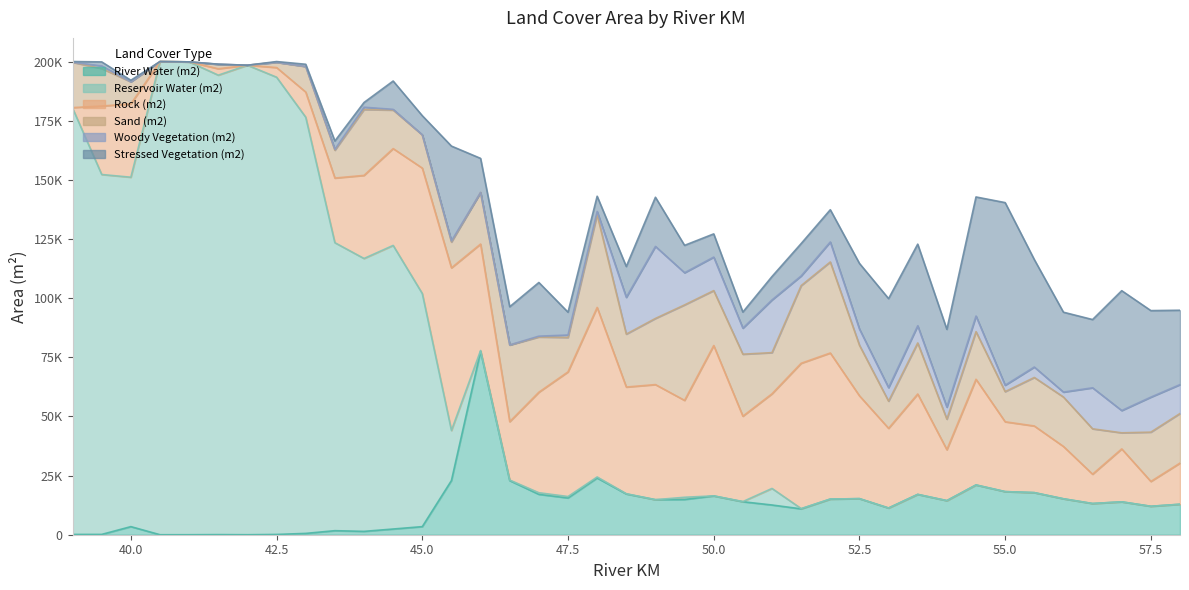

Where is the first local maximum for Woody Vegetation (m2)?

39.5